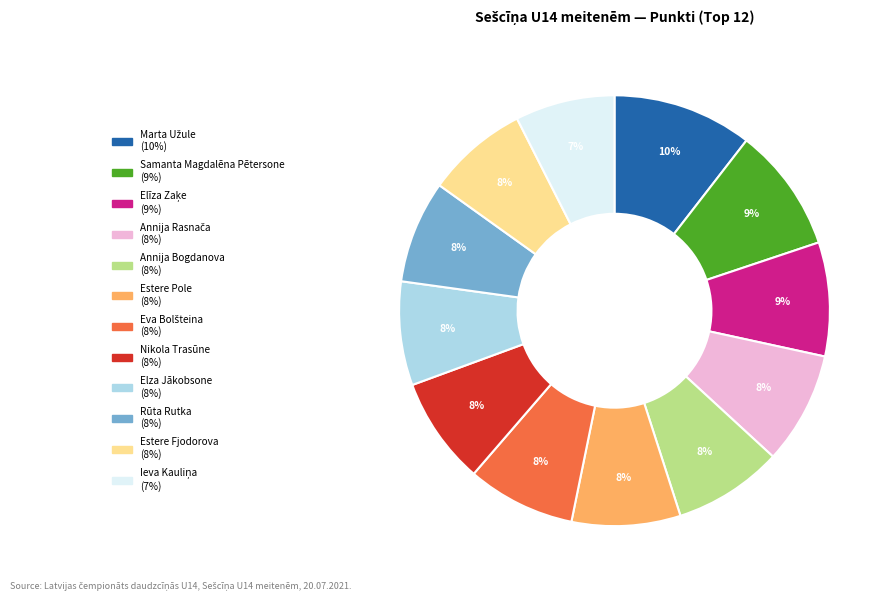

Is the sum of Samanta Magdalēna Pētersone and Rūta Rutka greater than half?

No